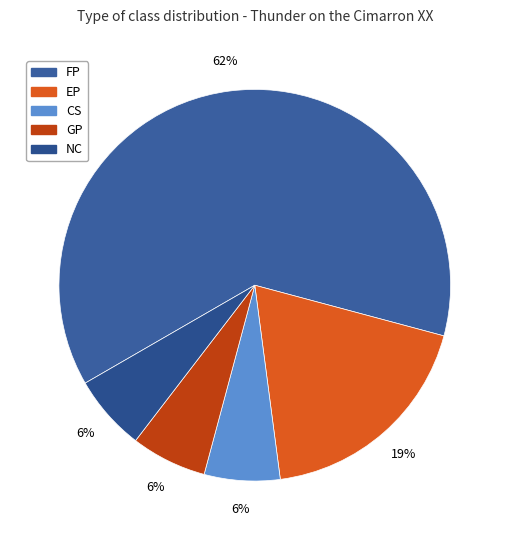

True or false: CS accounts for 1% of the total.

False